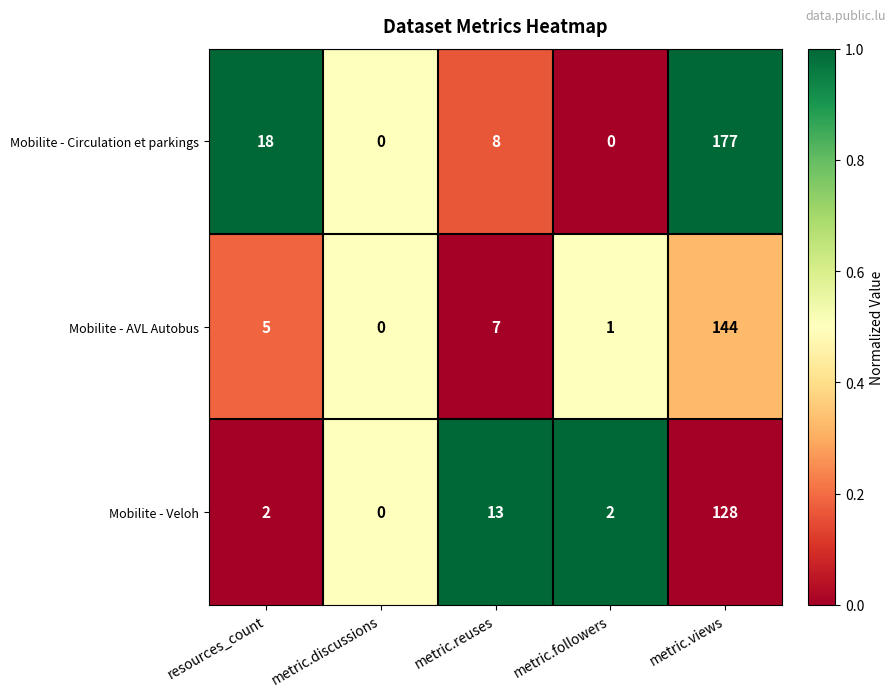

The Mobilite - Veloh series shows 1 at resources_count. True or false?

False